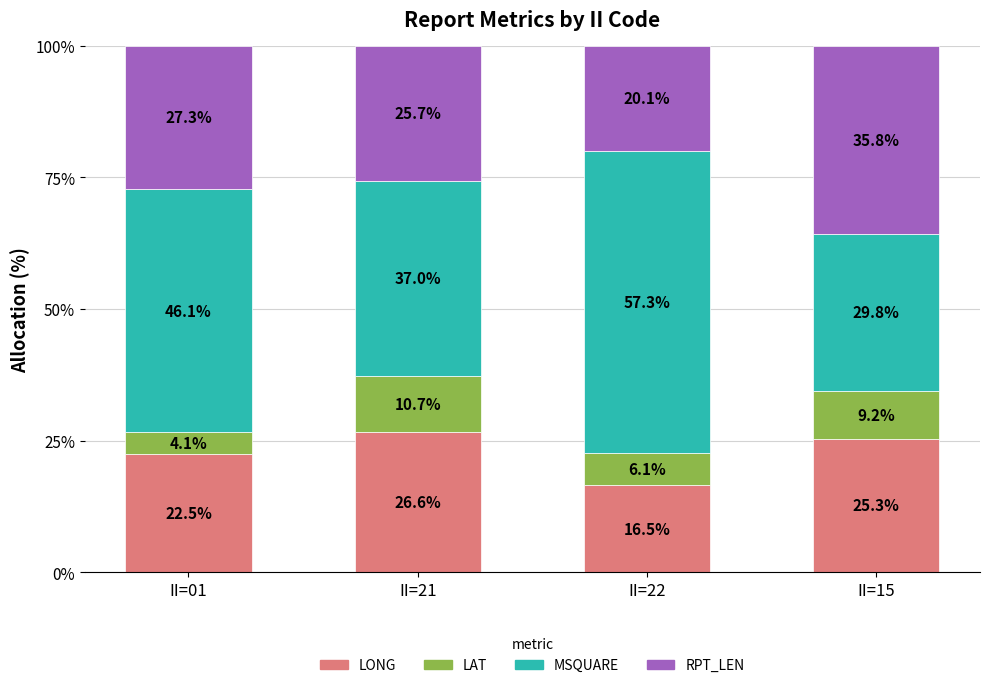

Rank the categories by LONG value from lowest to highest.

II=22, II=01, II=15, II=21